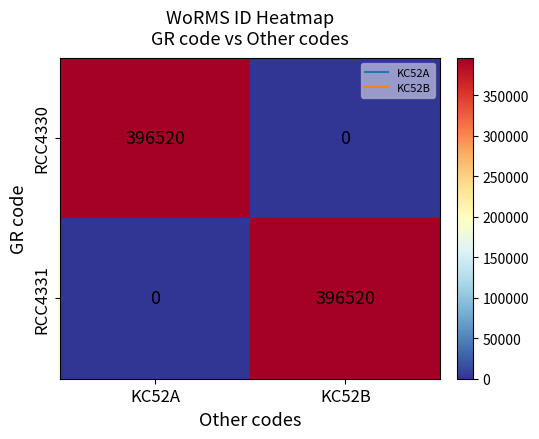

Is the value of RCC4330 at KC52A greater than the value of RCC4331 at KC52A?

Yes